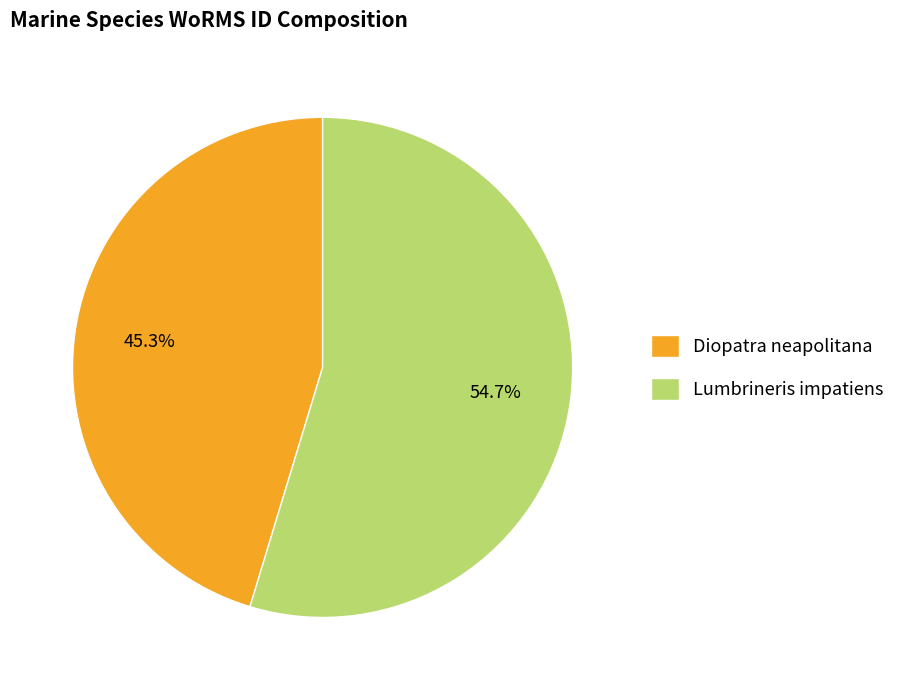

What portion of the pie excludes Diopatra neapolitana?

54.7%